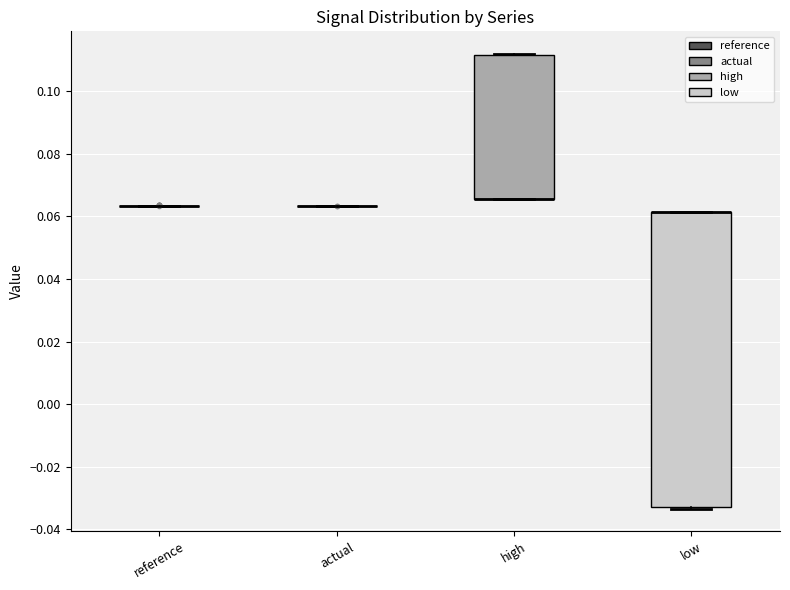

Reading left to right, transcribe this box plot: for each box, give where its median line is, the range the box spans, and where its two whiskers end, as read against the y-axis. The values are not printed on the chart, so give them approximately, as read against the axis.

reference: box collapsed to a line at 0.064, whiskers 0.064 to 0.064
actual: box collapsed to a line at 0.064, whiskers 0.064 to 0.064
high: median 0.066 (drawn on the box's lower edge), box 0.066 to 0.112, whiskers 0.066 to 0.112
low: median 0.062 (drawn on the box's upper edge), box -0.032 to 0.062, whiskers -0.034 to 0.062